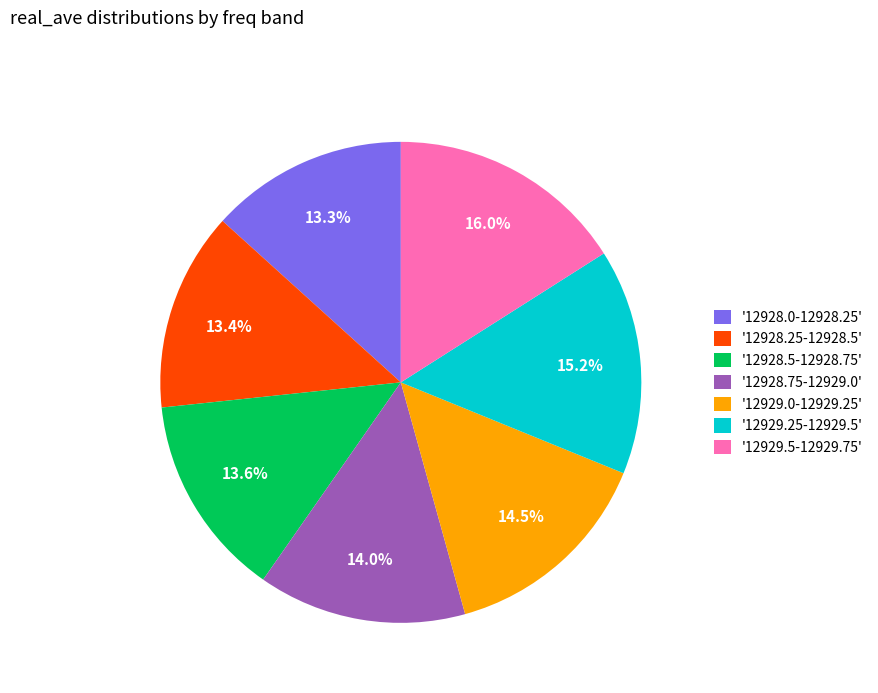

Is there a majority slice in this chart?

No